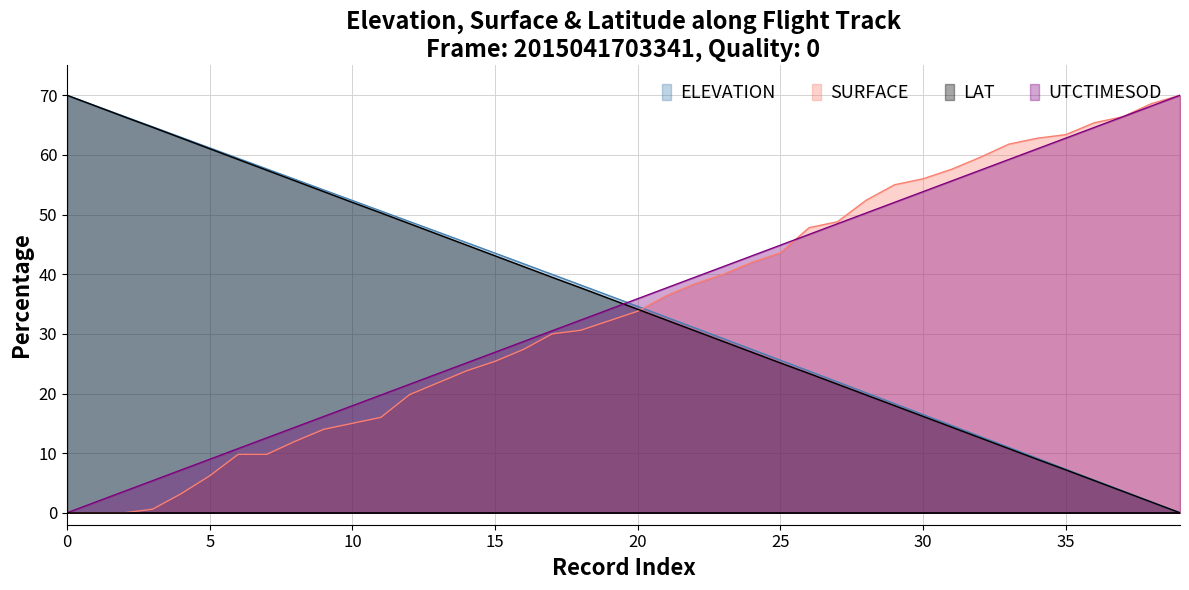

Is the value of LAT at SURFACE greater than the value of UTCTIMESOD at 7?

Yes